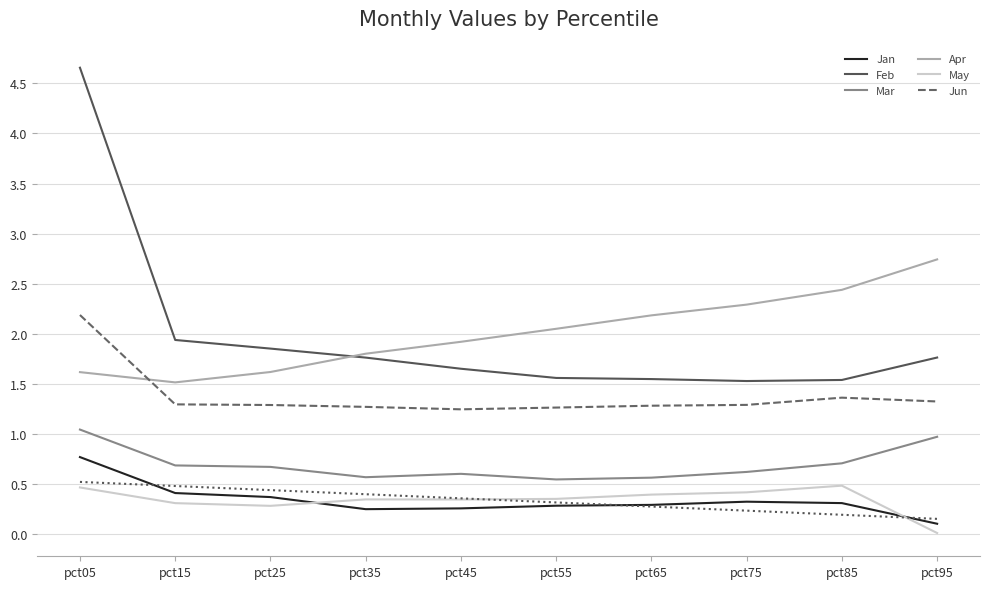

What is the value of the Mar point at the 6th from the left?

0.5